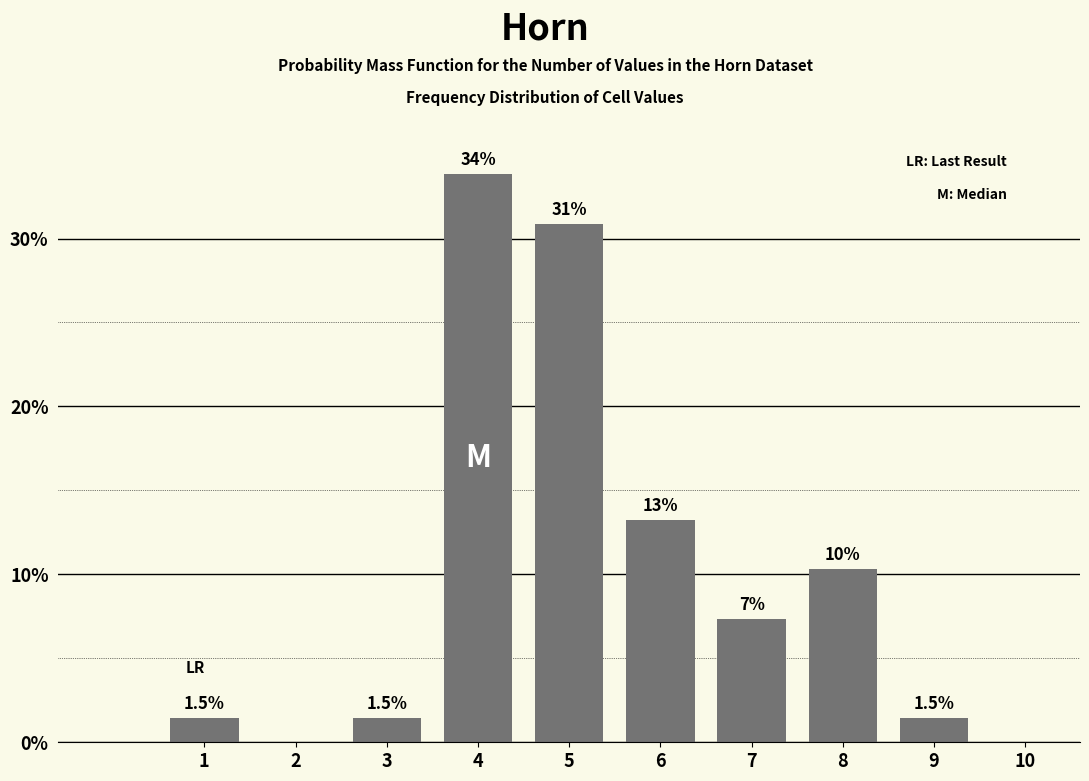

Is it true that the value at 9 is 1.5?

True